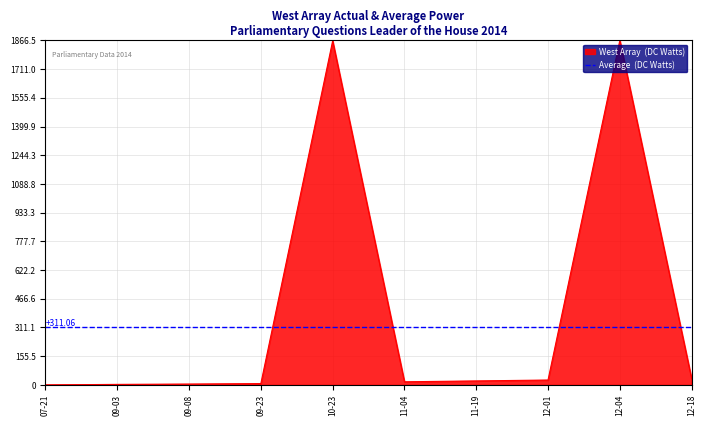

Reading right to left, list all the values displayed in this chart.

33.6	1866.5	26.4	21.6	16.9	1864.3	7.1	4.7	2.8	0.0